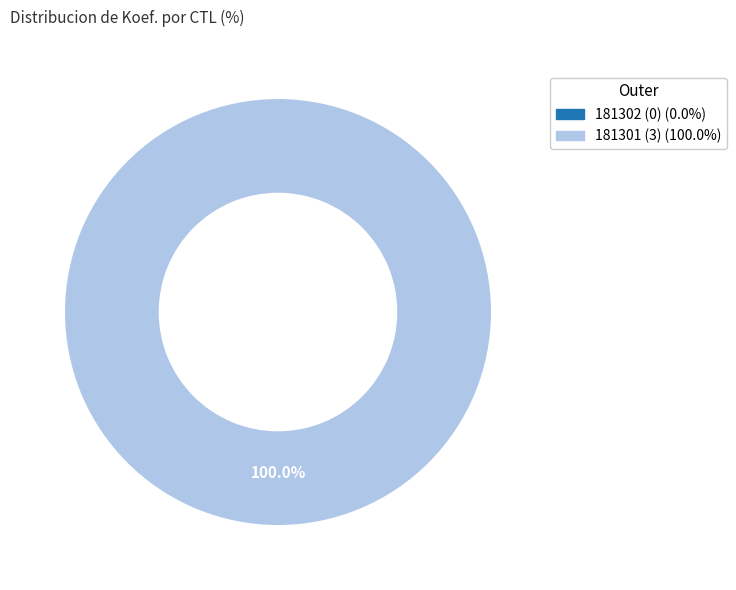

What is the change in value from 181302 to 181301?

+3